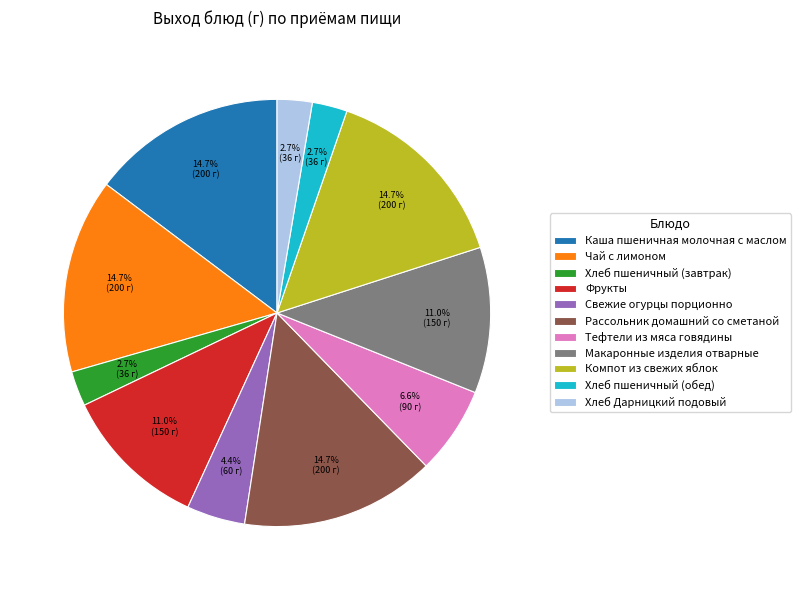

What percentage is the Фрукты slice, to the nearest percent?

11%